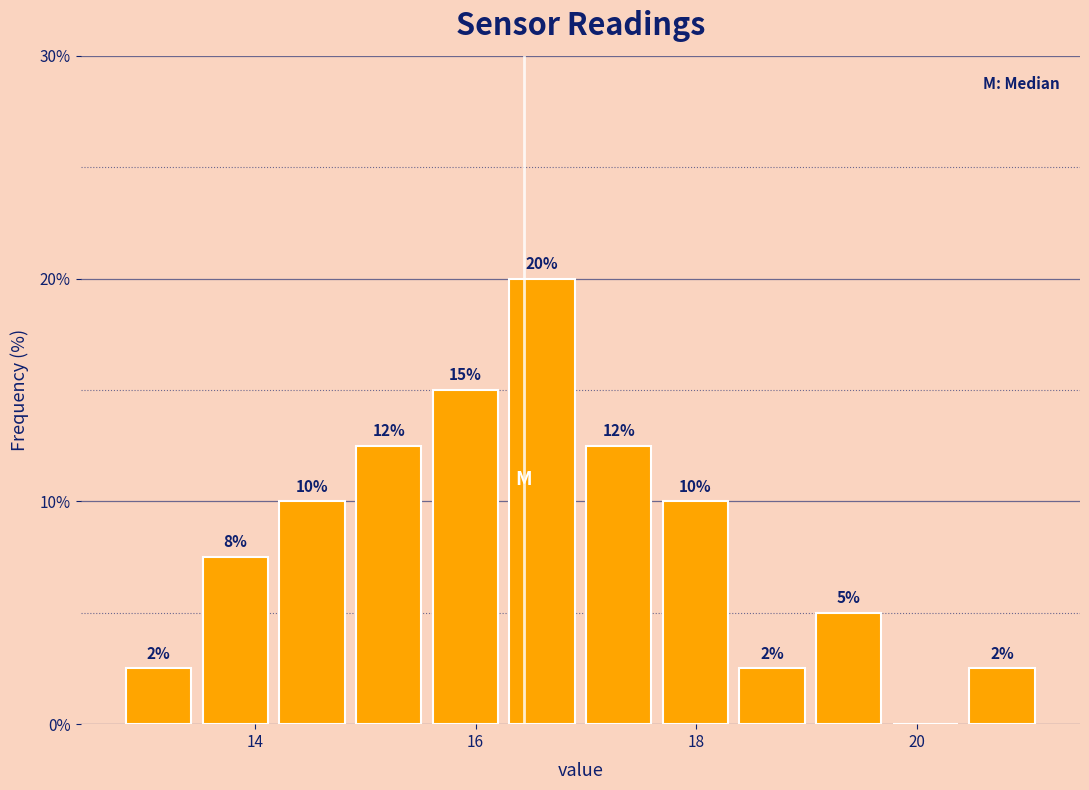

Around what value on the x-axis is the tallest bar? Give the approximate position of its centre, as read against the axis.

16.6